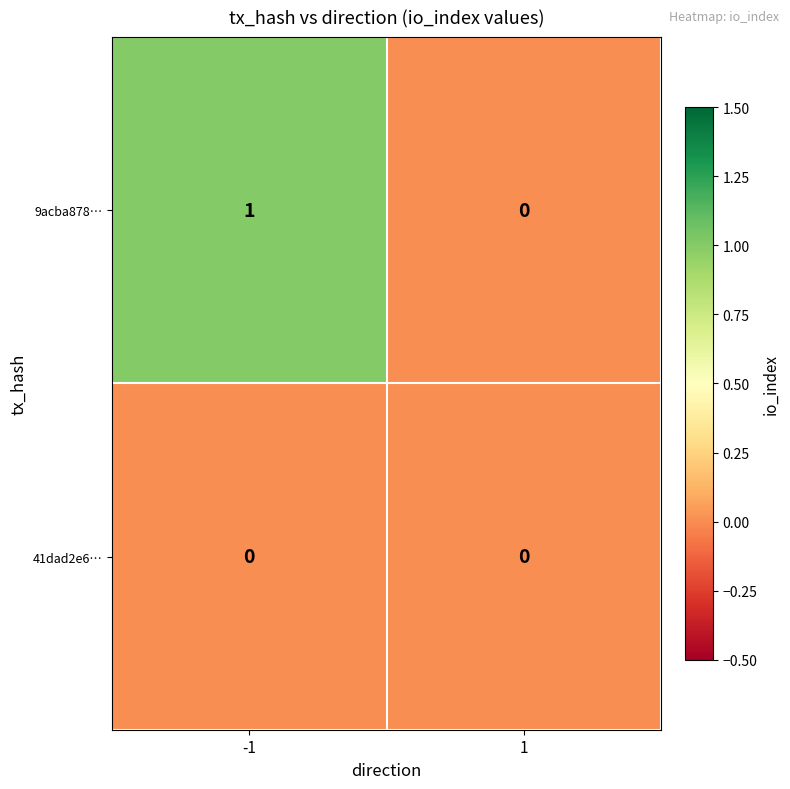

Reading right to left, extract all data points from this chart.

9acba878…: 1=0	-1=1
41dad2e6…: 1=0	-1=0